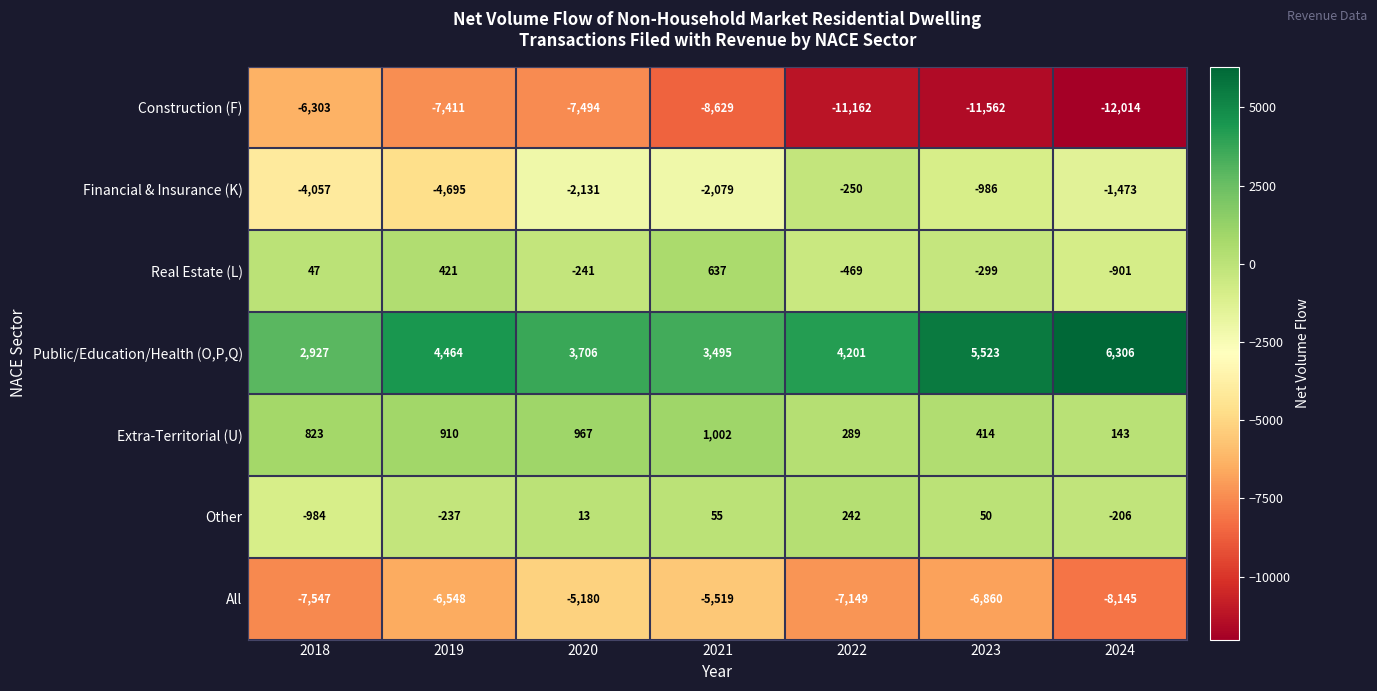

The All series shows -8015 at 2021. True or false?

False